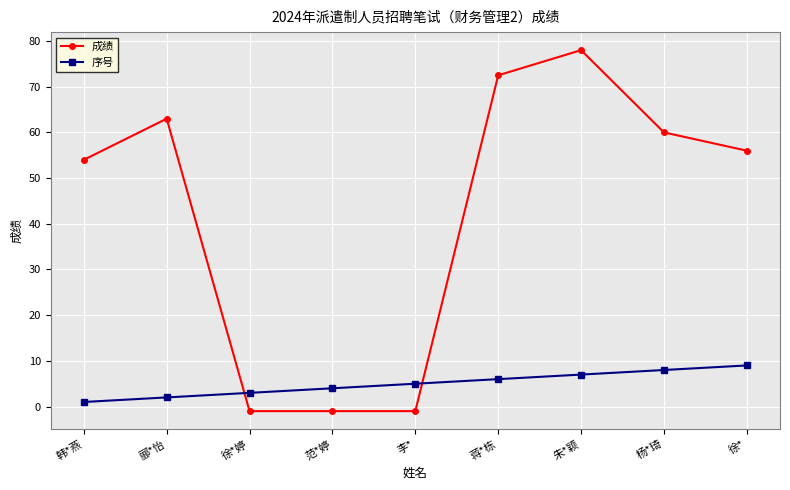

Reading left to right, transcribe all the data shown in this chart.

成绩: 54.0	63.0	-1.0	-1.0	-1.0	72.5	78.0	60.0	56.0
序号: 1.0	2.0	3.0	4.0	5.0	6.0	7.0	8.0	9.0